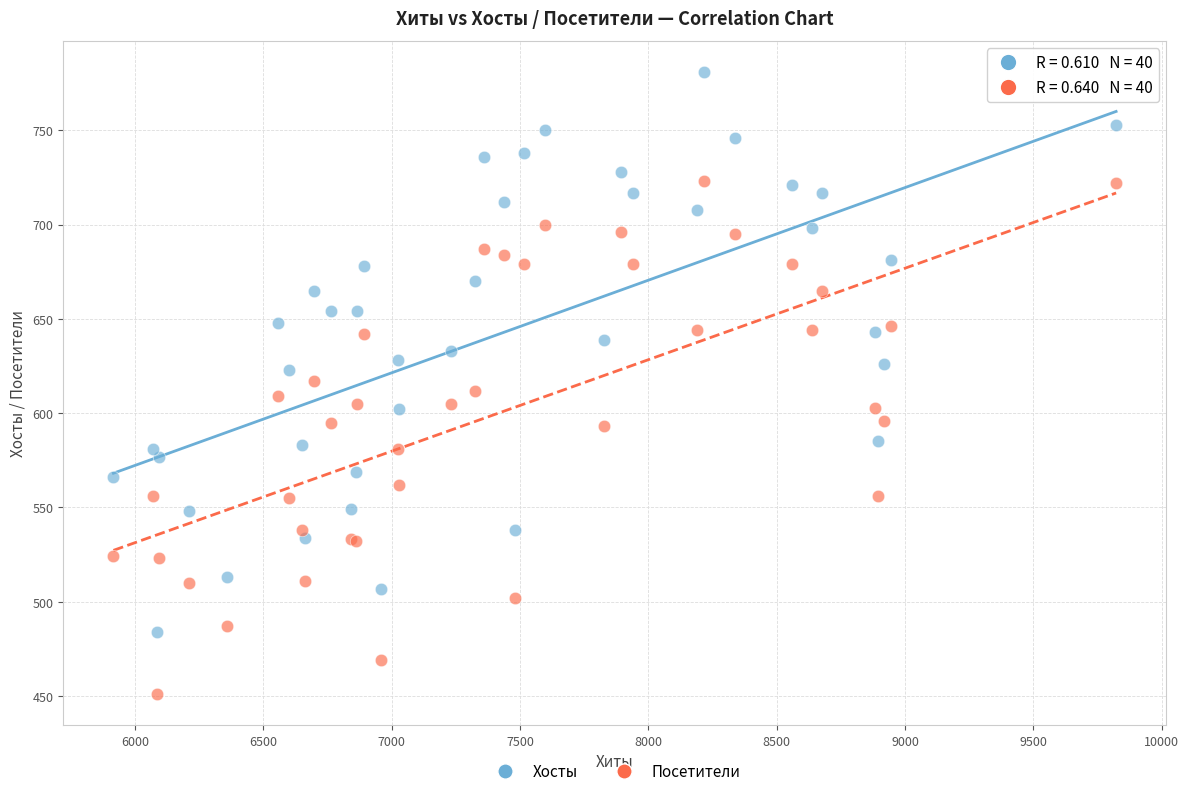

Which series reaches the minimum Y coordinate?

Посетители